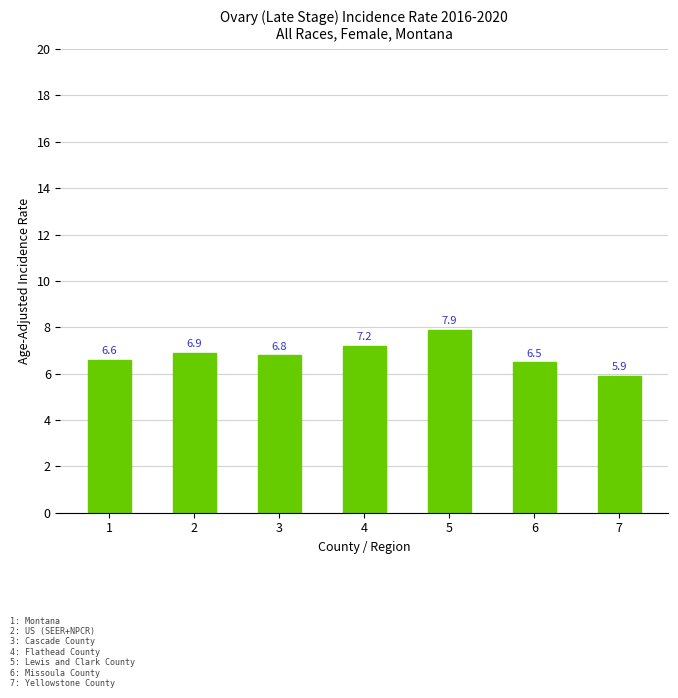

Where is the data nearest to the value 6?

7